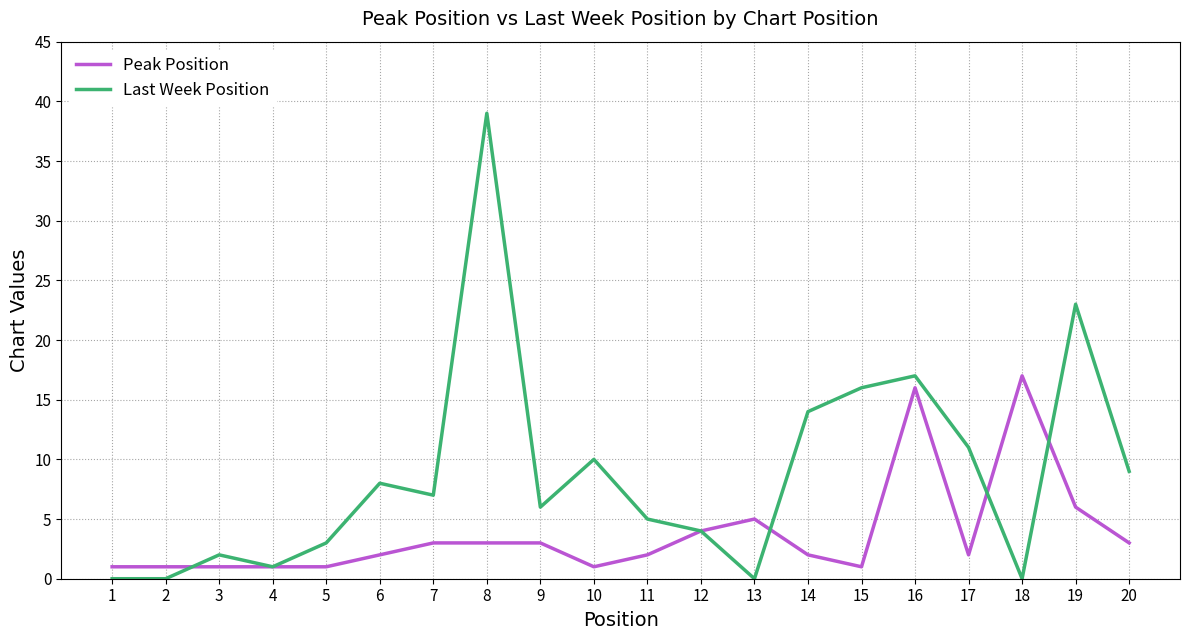

What is the maximum value for Peak Position?

17